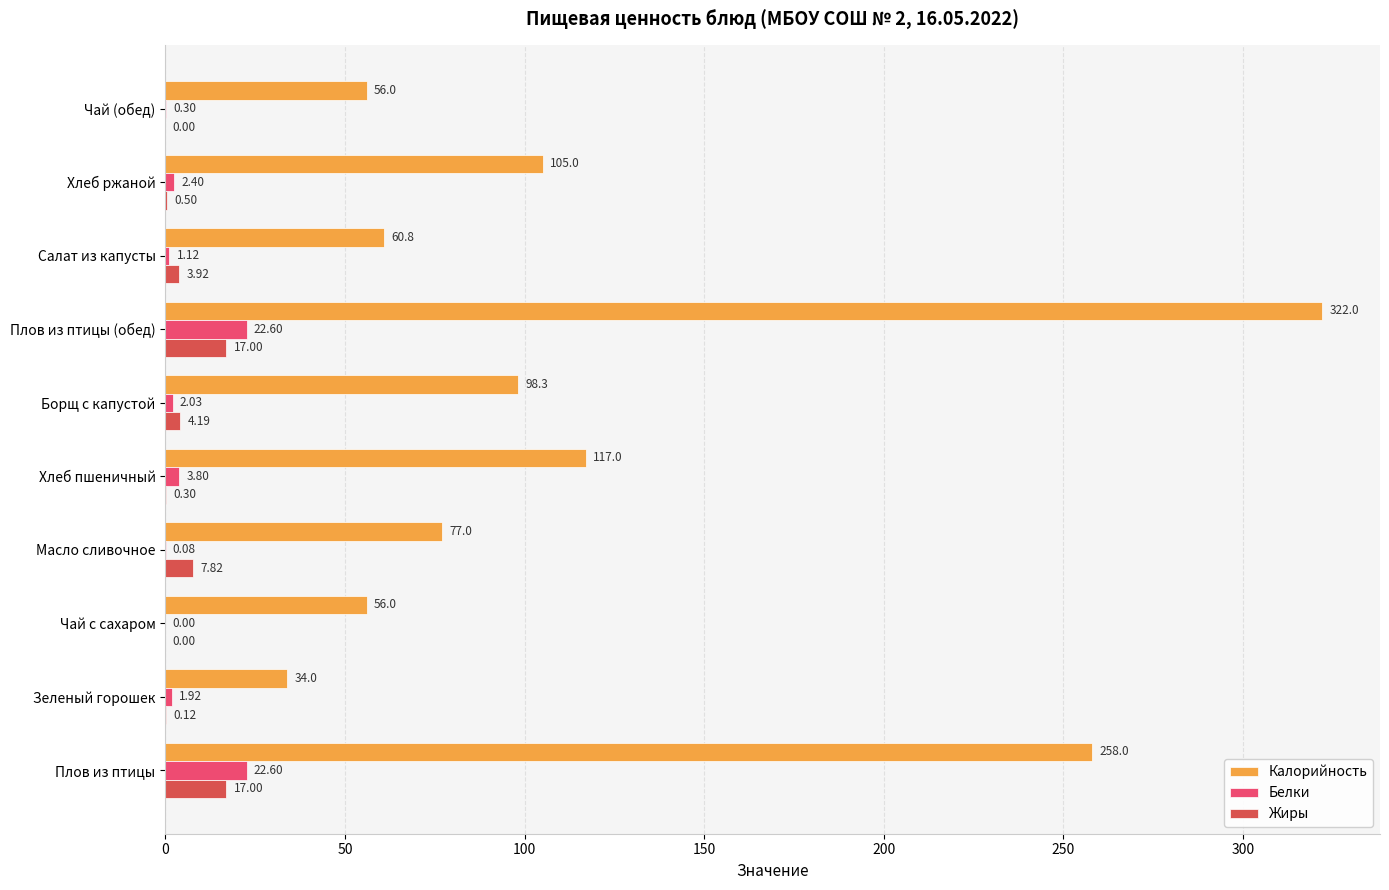

Between Борщ с капустой and Чай (обед), which series saw the biggest shift?

Калорийность